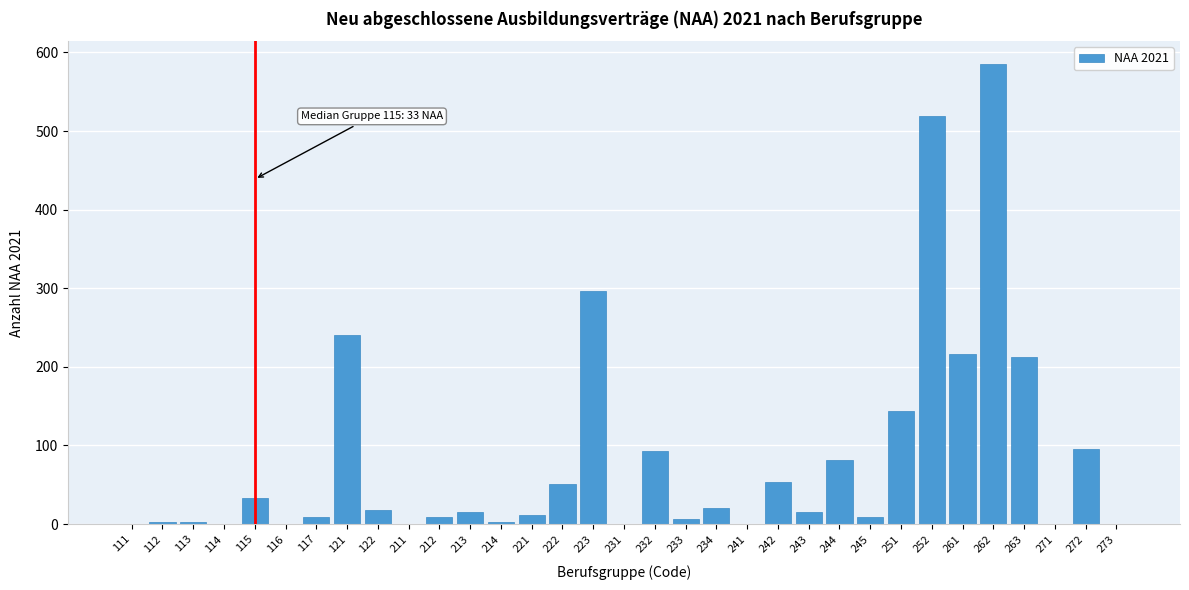

The chart shows a value of -303 at 231. True or false?

False